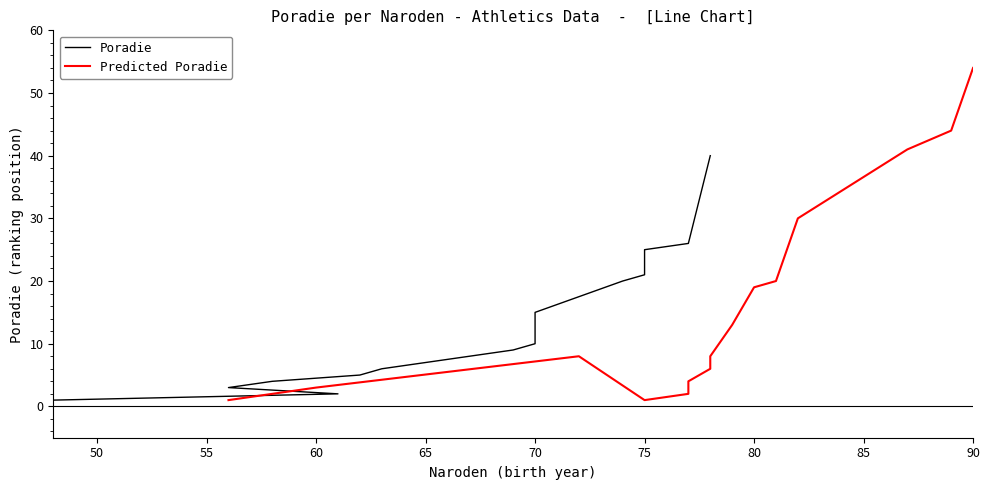

Does the chart display data point markers on the line(s)?

No